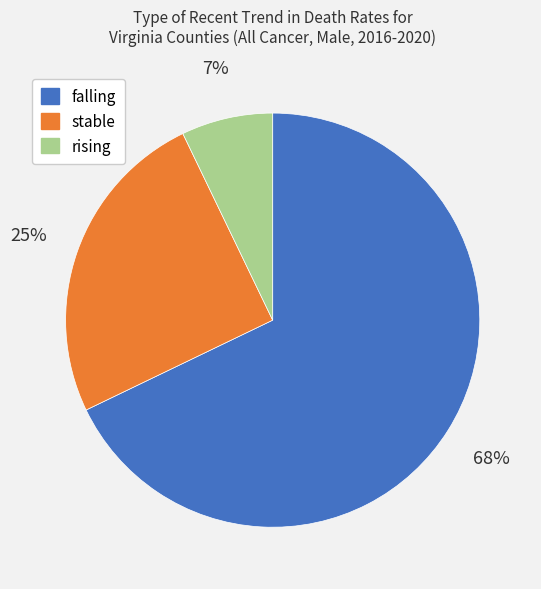

To the nearest percent, what is the difference between the largest and smallest slice percentages?

61%